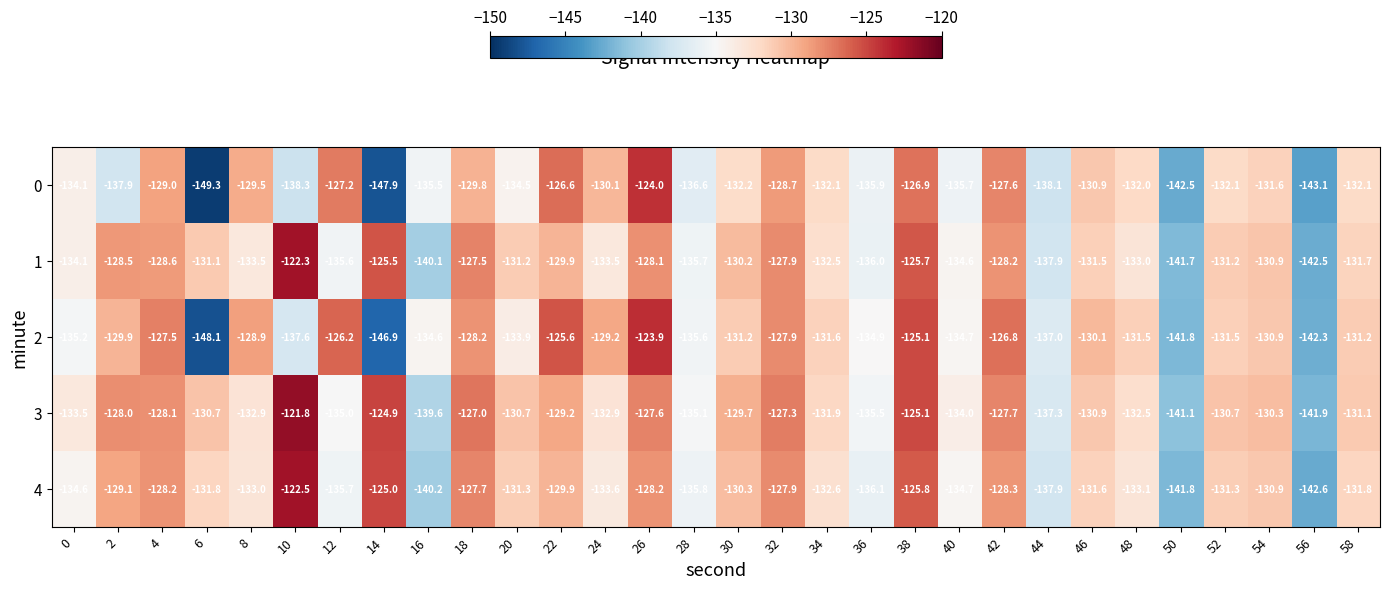

At which label does 0 first exceed -132?

4